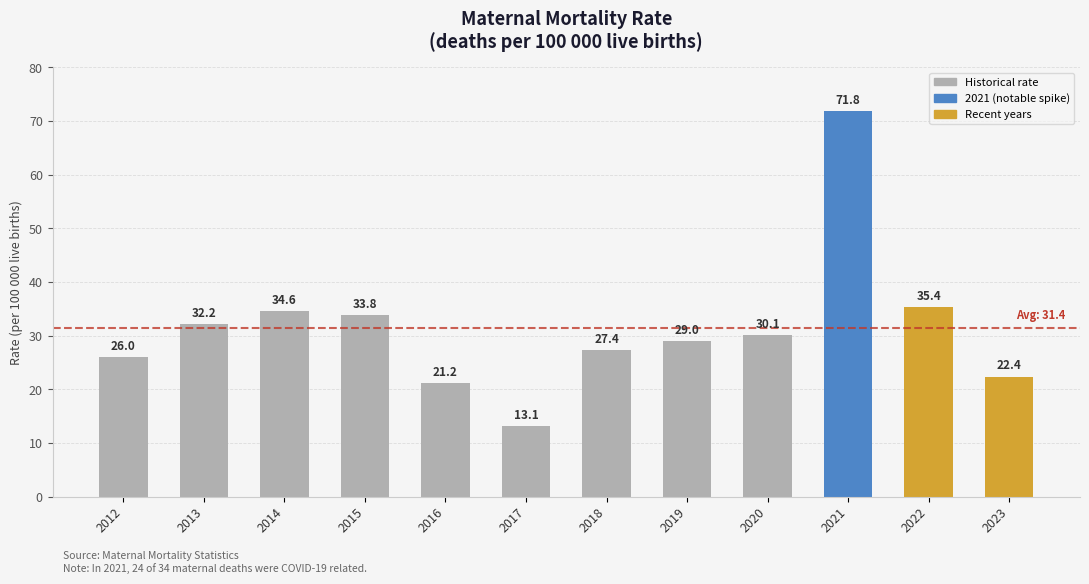

Reading left to right, extract all data points from this chart.

26.0	32.2	34.6	33.8	21.2	13.1	27.4	29.0	30.1	71.8	35.4	22.4